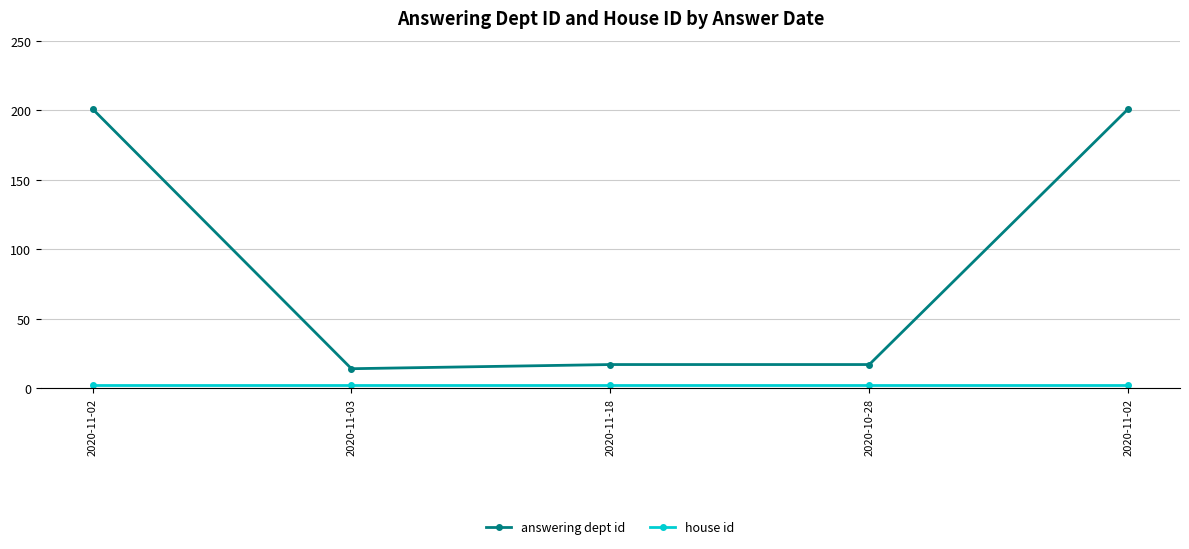

How many lines are shown in the chart?

2